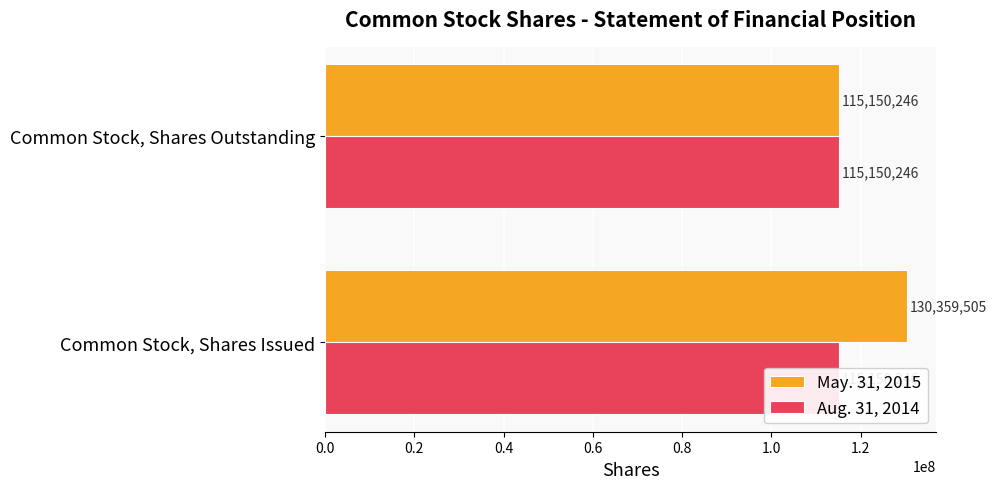

List the series in order of their peak value, highest first.

May. 31, 2015, Aug. 31, 2014